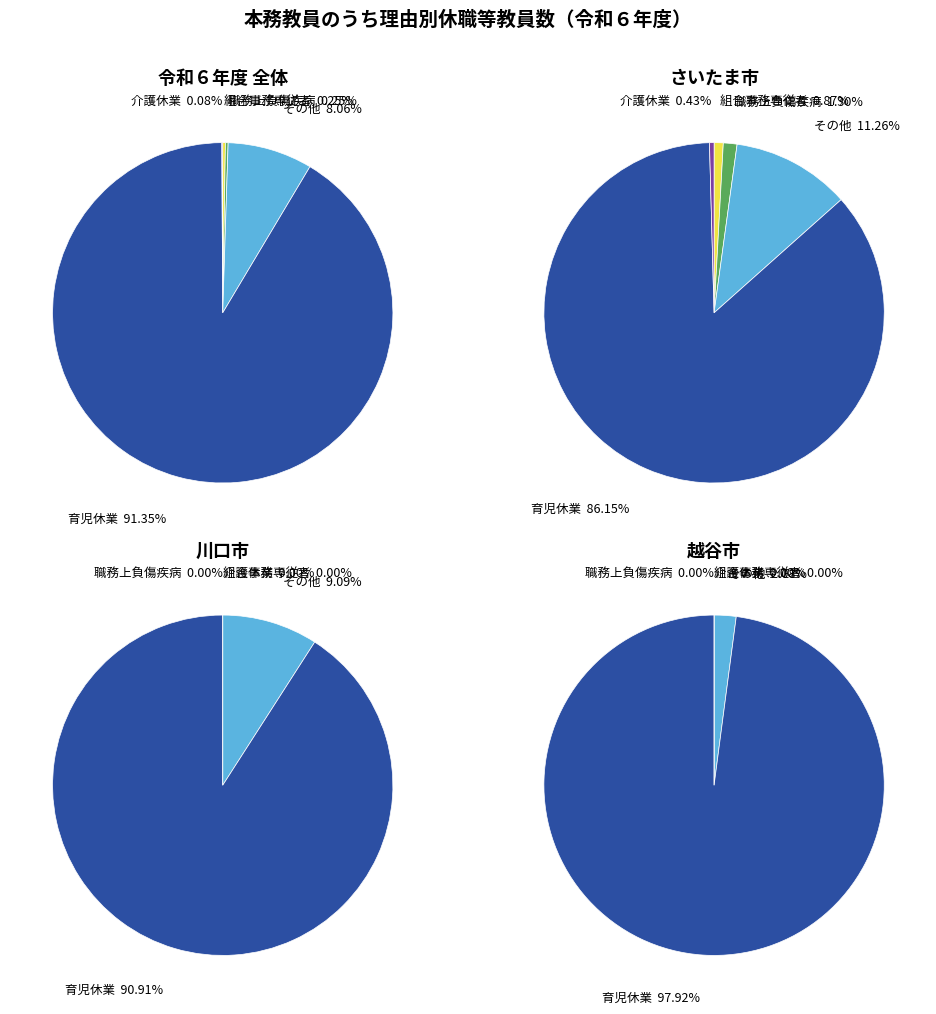

Rank the series at 8 from lowest to highest value.

組合事務専従者, 職務上負傷疾病, 介護休業, その他, 育児休業